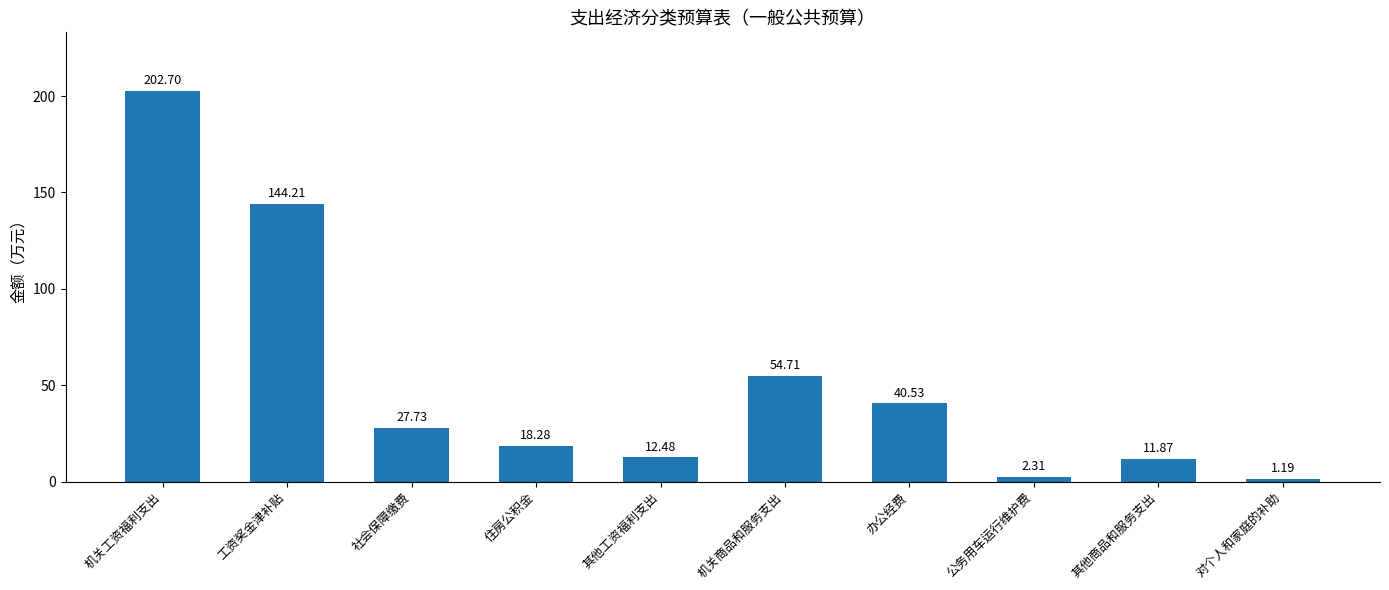

How many bars are there in total?

10